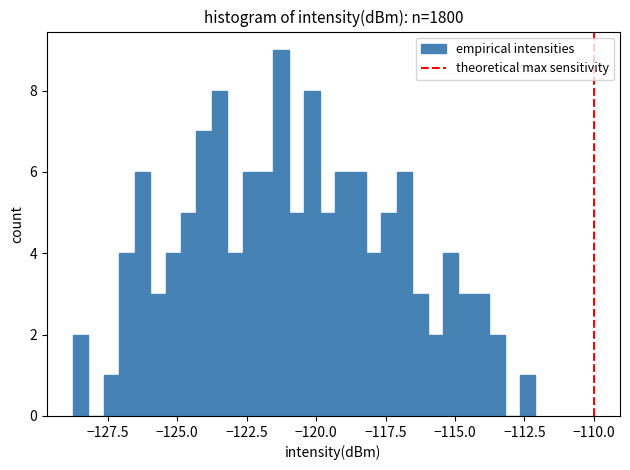

Read against the x-axis, roughly where is the centre of the tallest bar?

-121.5